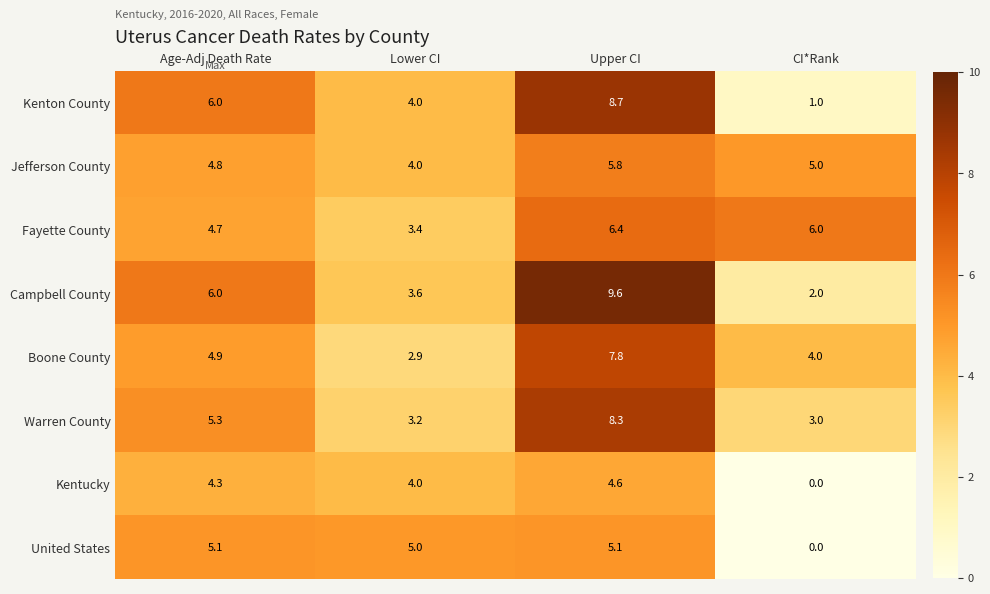

The value of Kenton County at Upper CI is 4.9. True or false?

False